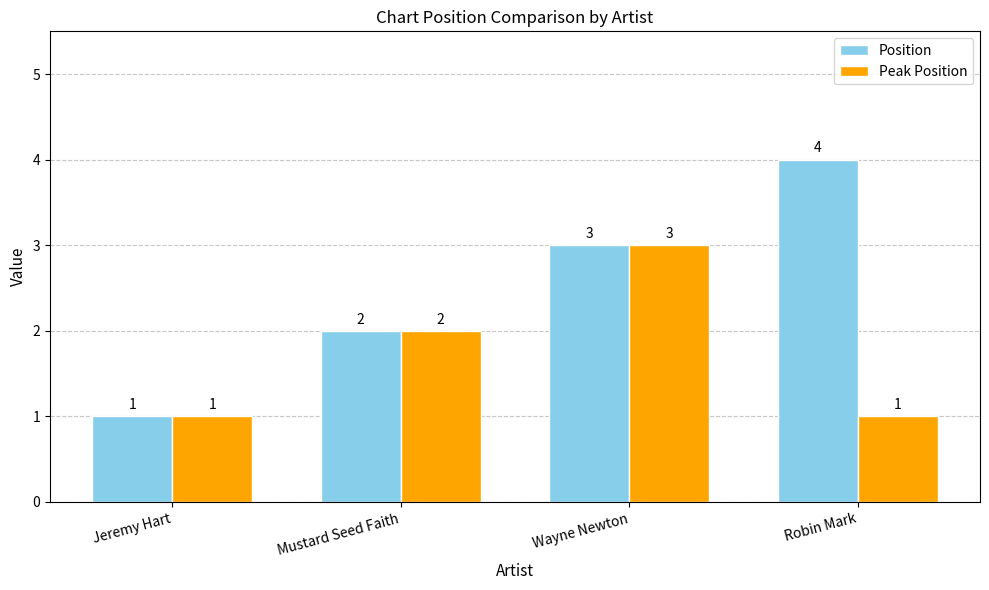

The Peak Position series shows 3 at Mustard Seed Faith. True or false?

False